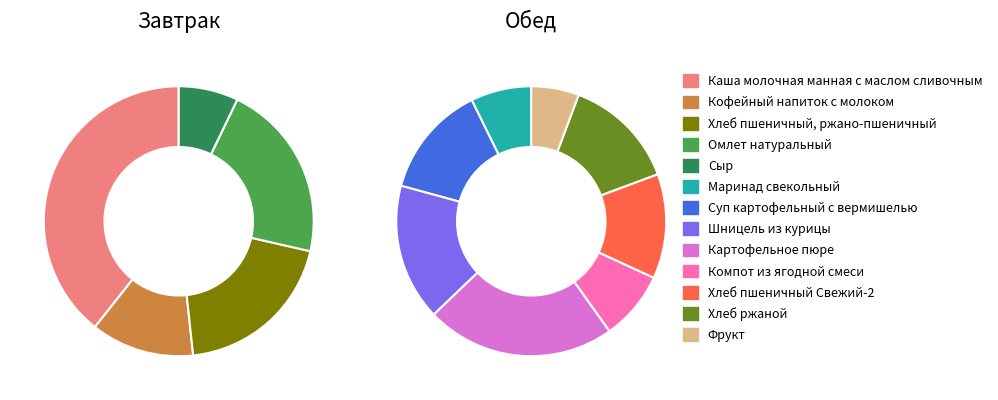

To the nearest percent, what percentage of the pie is Суп картофельный с вермишелью?

7%